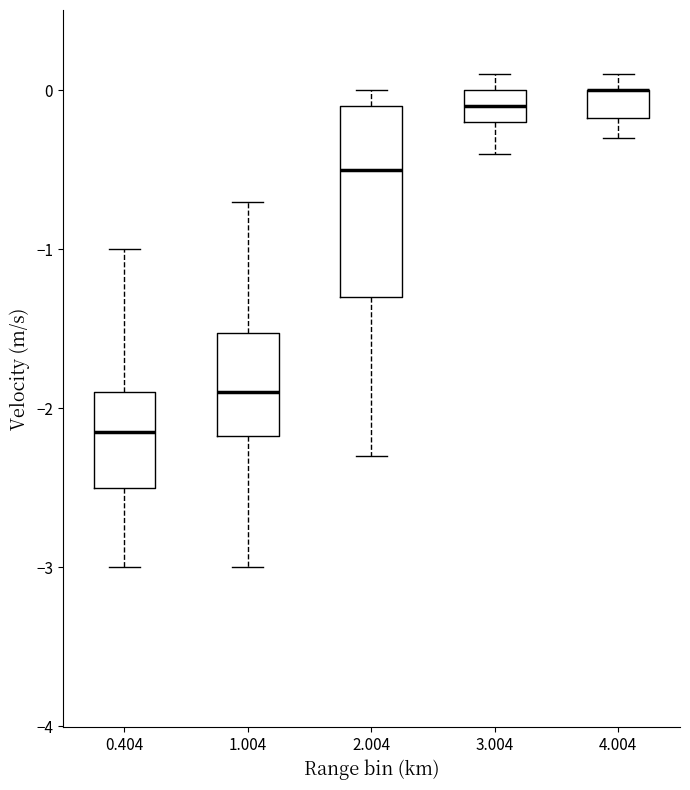

Which box is the tallest, from its lower edge to its upper edge?

2.004